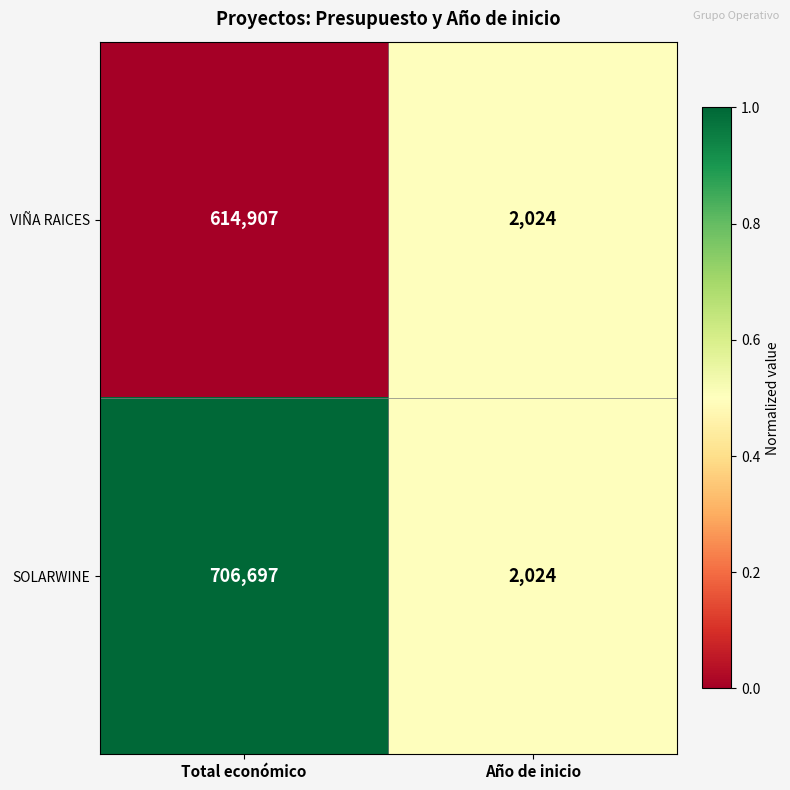

What is the difference between the maximum and minimum values in the VIÑA RAICES series?

612883